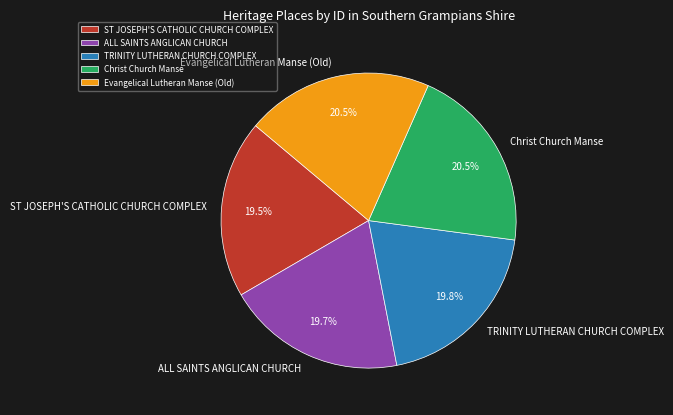

Combined, do ST JOSEPH'S CATHOLIC CHURCH COMPLEX and Evangelical Lutheran Manse (Old) account for over 50%?

No